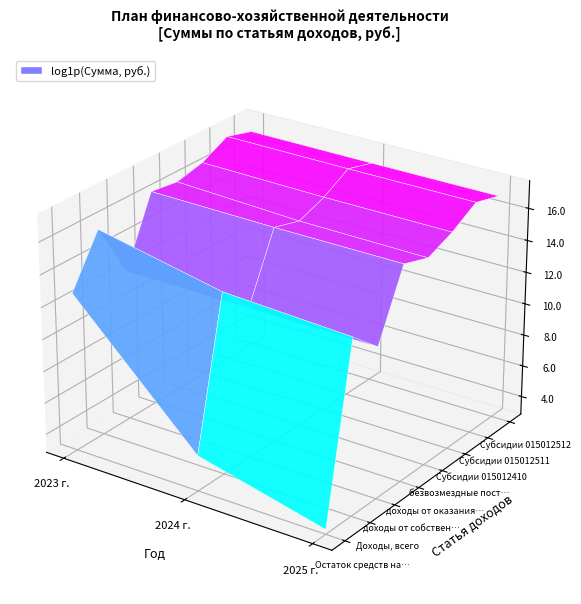

The Доходы, всего series shows 96748200.0 at 2025 г.. True or false?

True